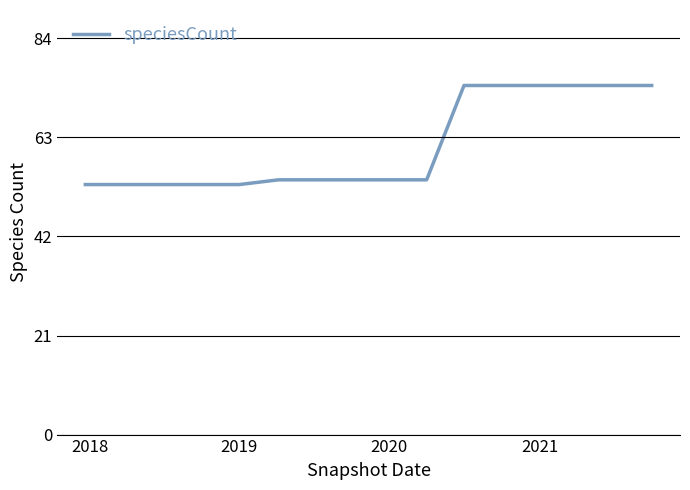

Reading right to left, transcribe all the data shown in this chart.

74	74	74	74	74	74	54	54	54	54	54	53	53	53	53	53